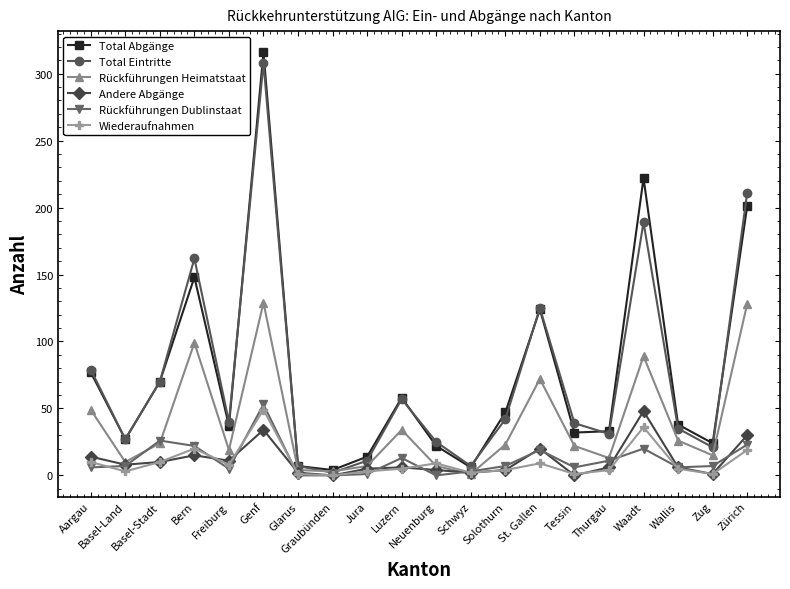

What value does the Andere Abgänge series have at Schwyz?

2